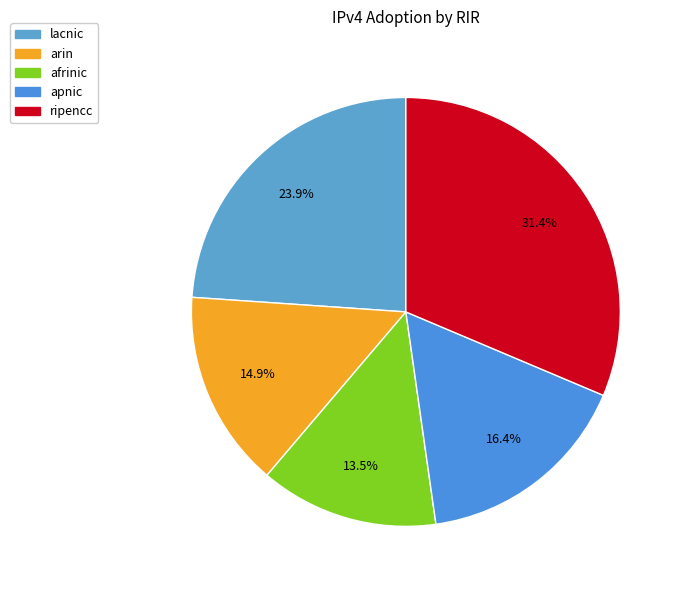

Which category has the biggest portion of the pie?

ripencc